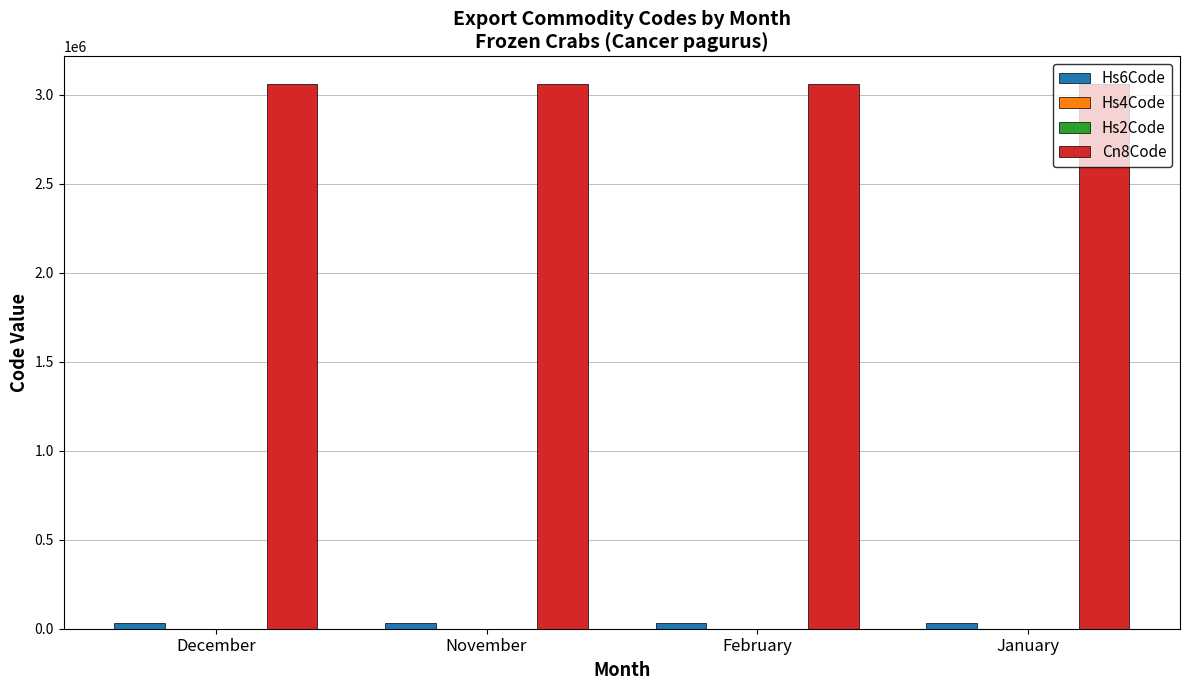

Which series has the largest total across all categories?

Cn8Code